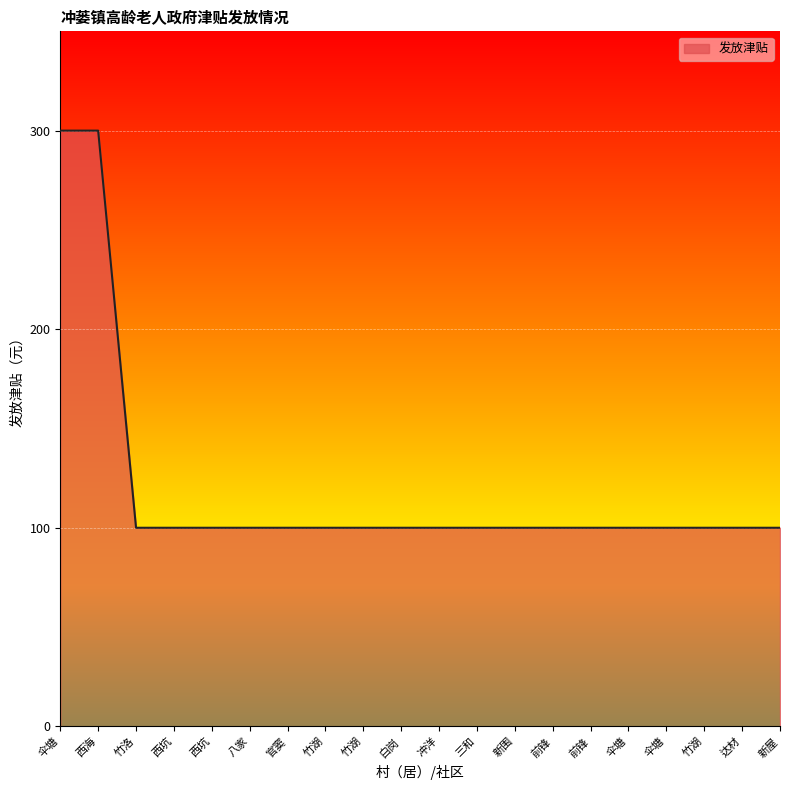

Reading left to right, what are all the values shown in this chart?

300	300	100	100	100	100	100	100	100	100	100	100	100	100	100	100	100	100	100	100